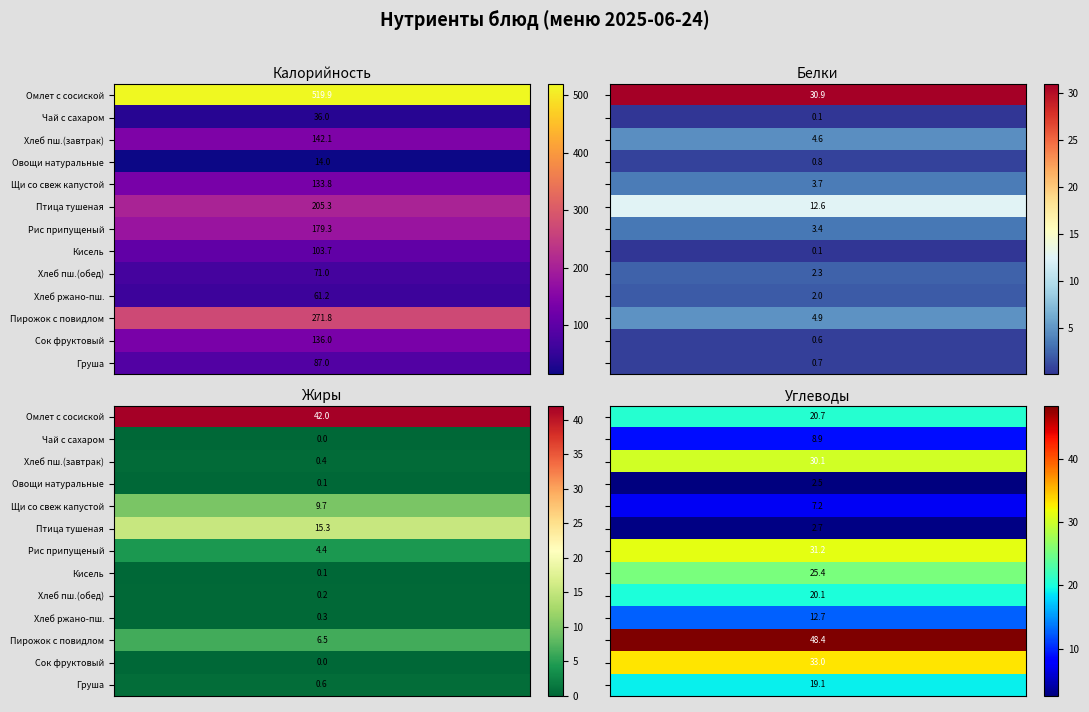

Between 1 and 0, which is larger?

1